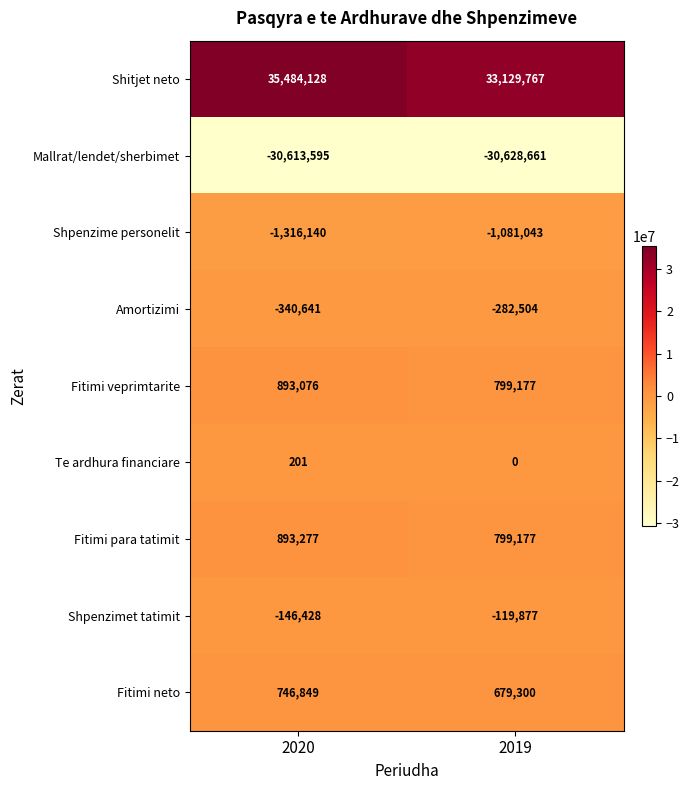

Read the Shitjet neto value at 2019.

33129767